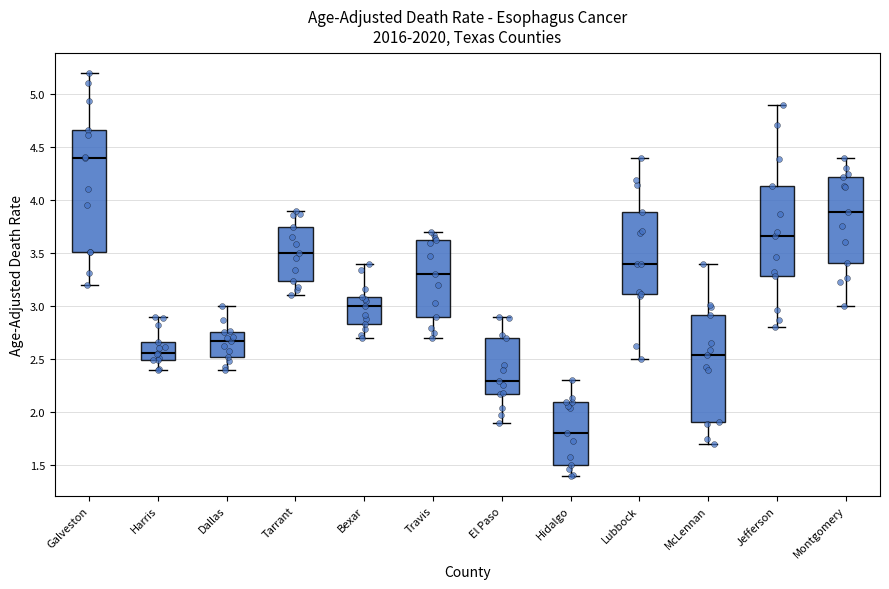

Which box has the lowest median line?

Hidalgo